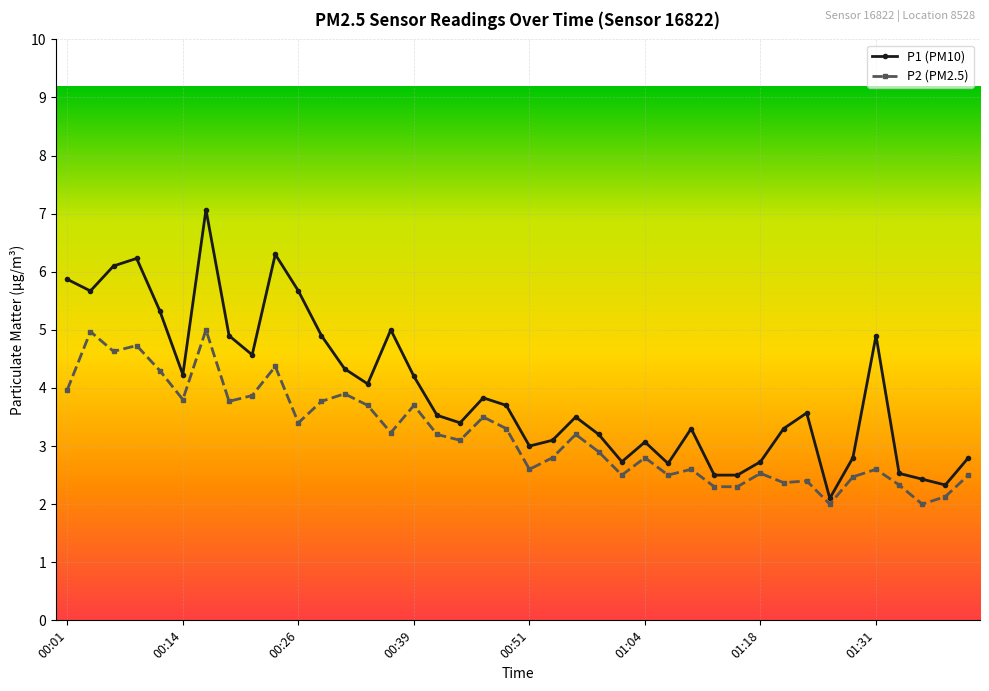

How many data points does each series have?

40